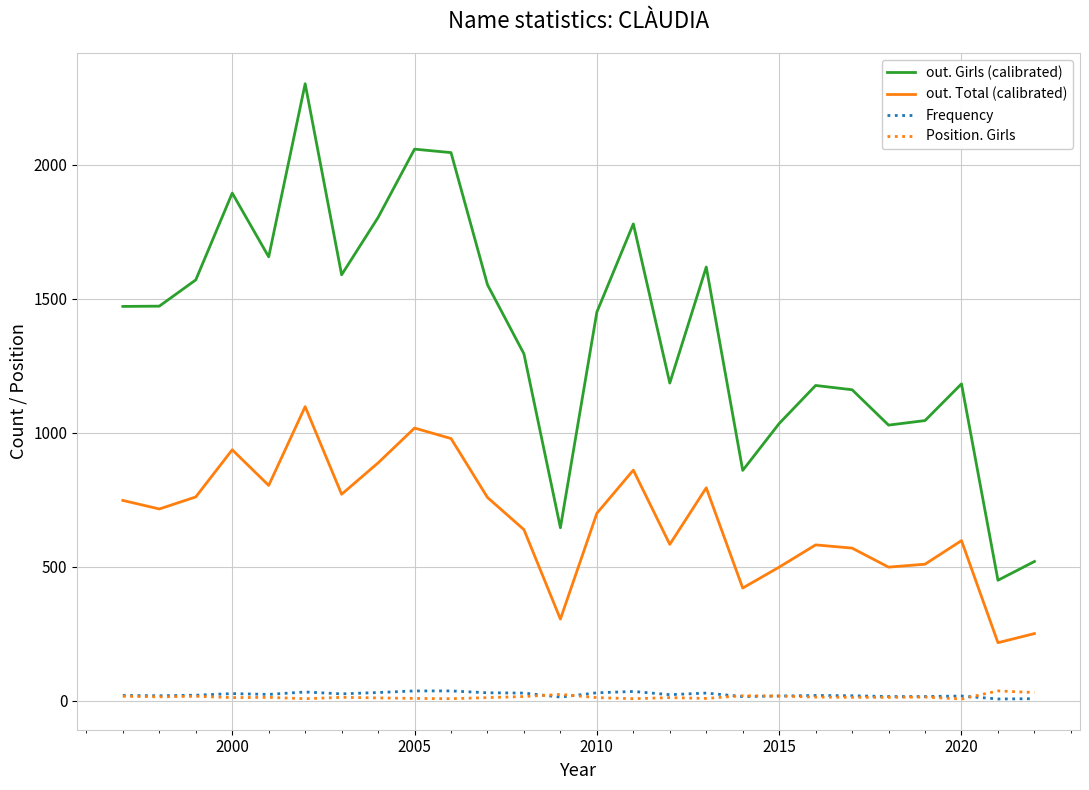

Which series has the largest total across all categories?

out. Girls (calibrated)